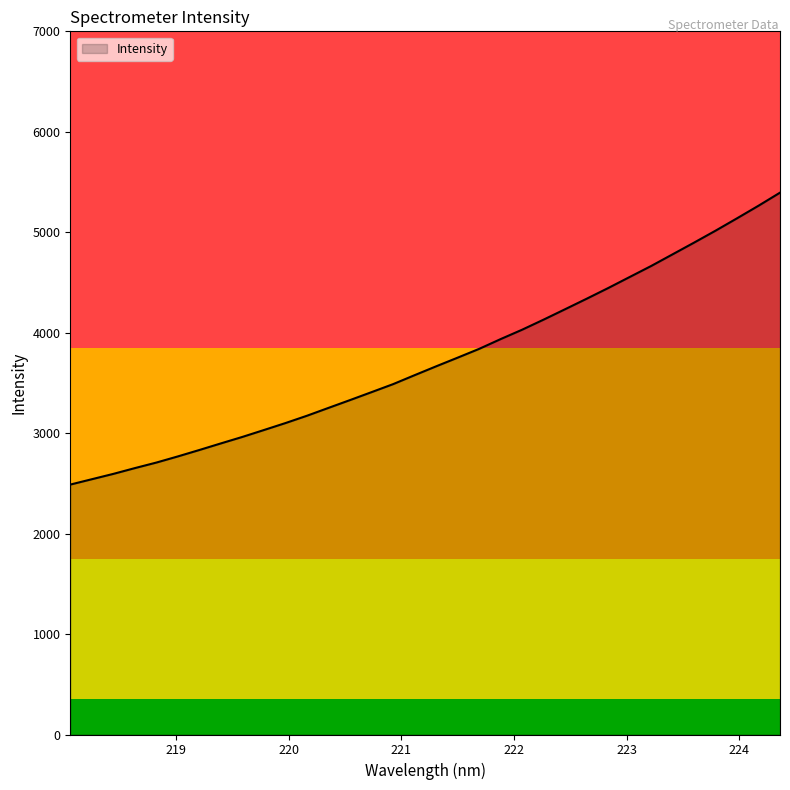

What is the difference between the maximum and minimum values?

2906.1